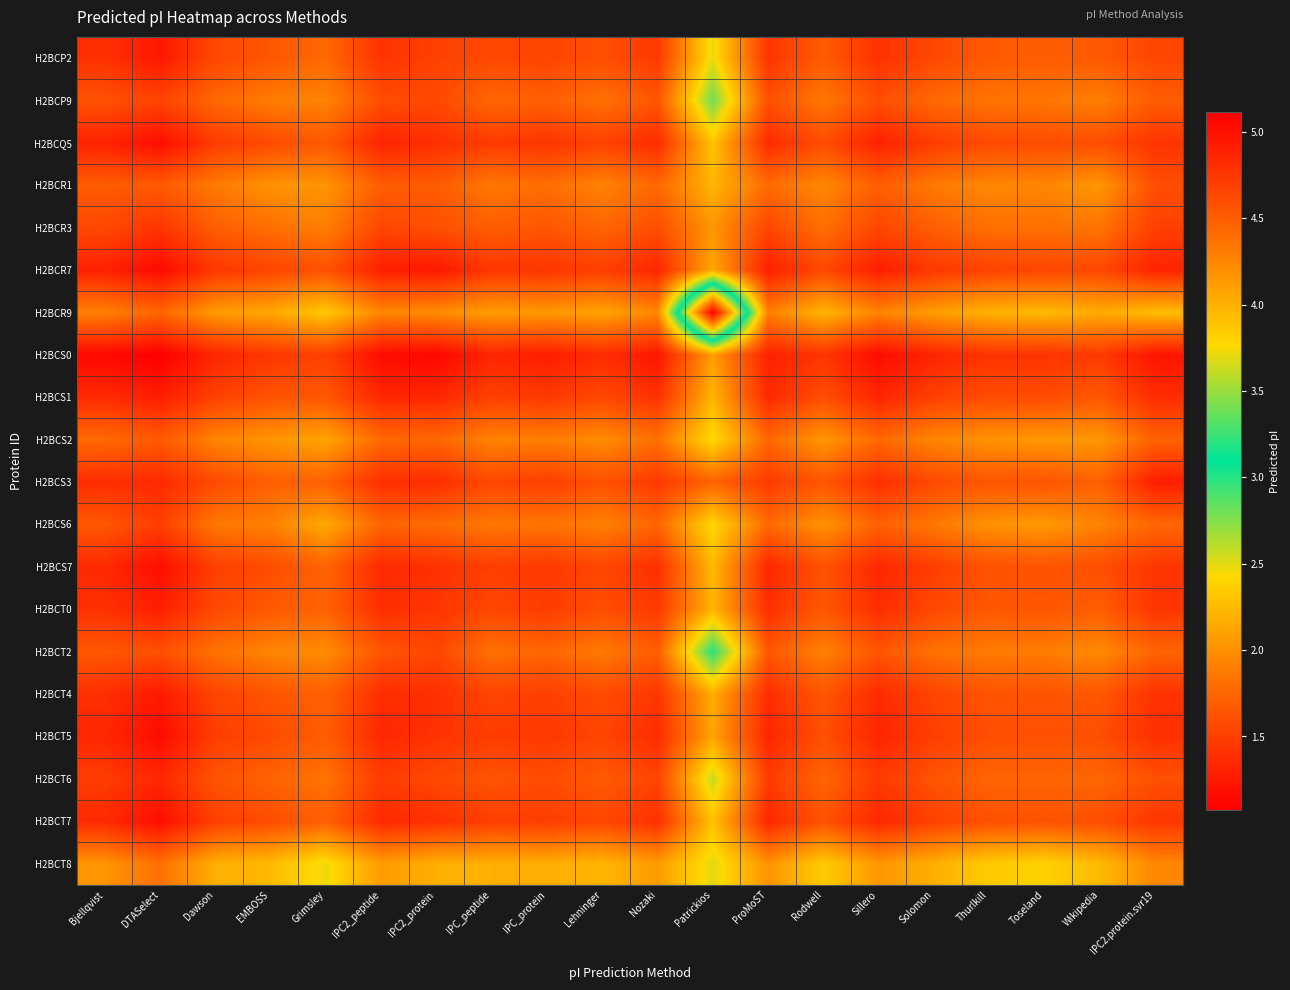

List the series in order of their peak value, highest first.

H2BCS0, H2BCR7, H2BCT5, H2BCQ5, H2BCS7, H2BCT7, H2BCP2, H2BCT4, H2BCS1, H2BCS3, H2BCT0, H2BCT6, H2BCR3, H2BCS6, H2BCP9, H2BCT2, H2BCR1, H2BCS2, H2BCR9, H2BCT8